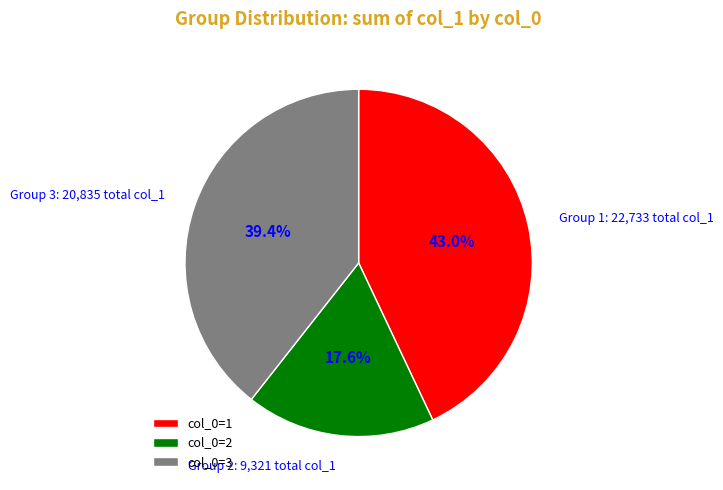

Rank the categories by value from lowest to highest.

col_0=2, col_0=3, col_0=1